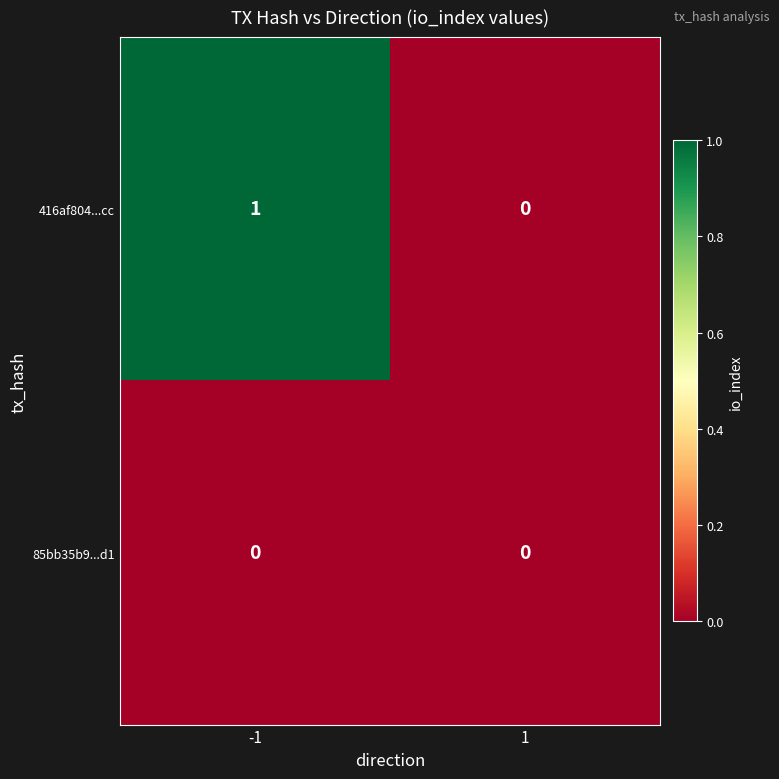

Is the value of 416af804...cc at -1 greater than the value of 85bb35b9...d1 at -1?

Yes